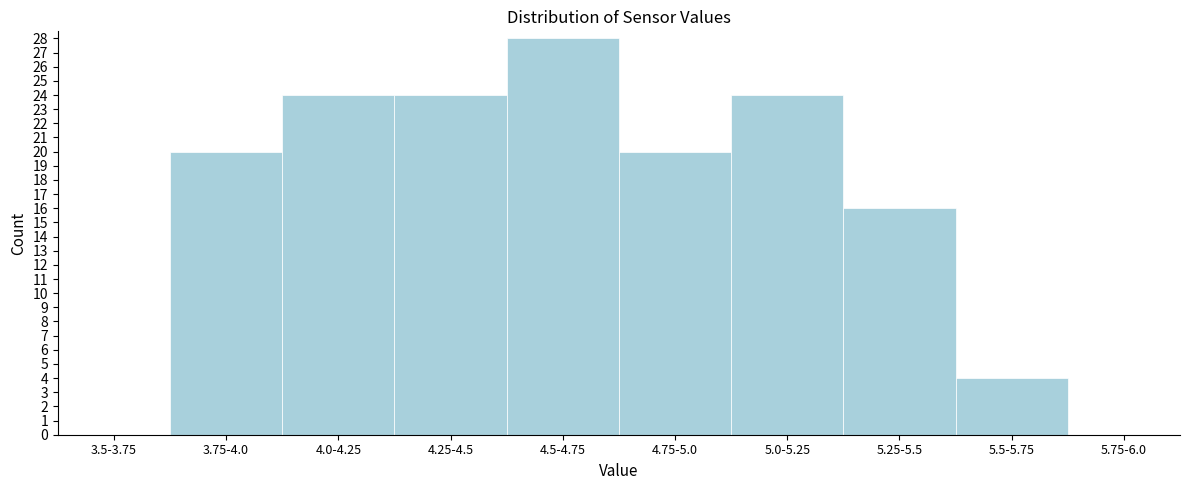

Reading left to right, extract all data points from this chart.

3.5-3.75=0	3.75-4.0=20	4.0-4.25=24	4.25-4.5=24	4.5-4.75=28	4.75-5.0=20	5.0-5.25=24	5.25-5.5=16	5.5-5.75=4	5.75-6.0=0